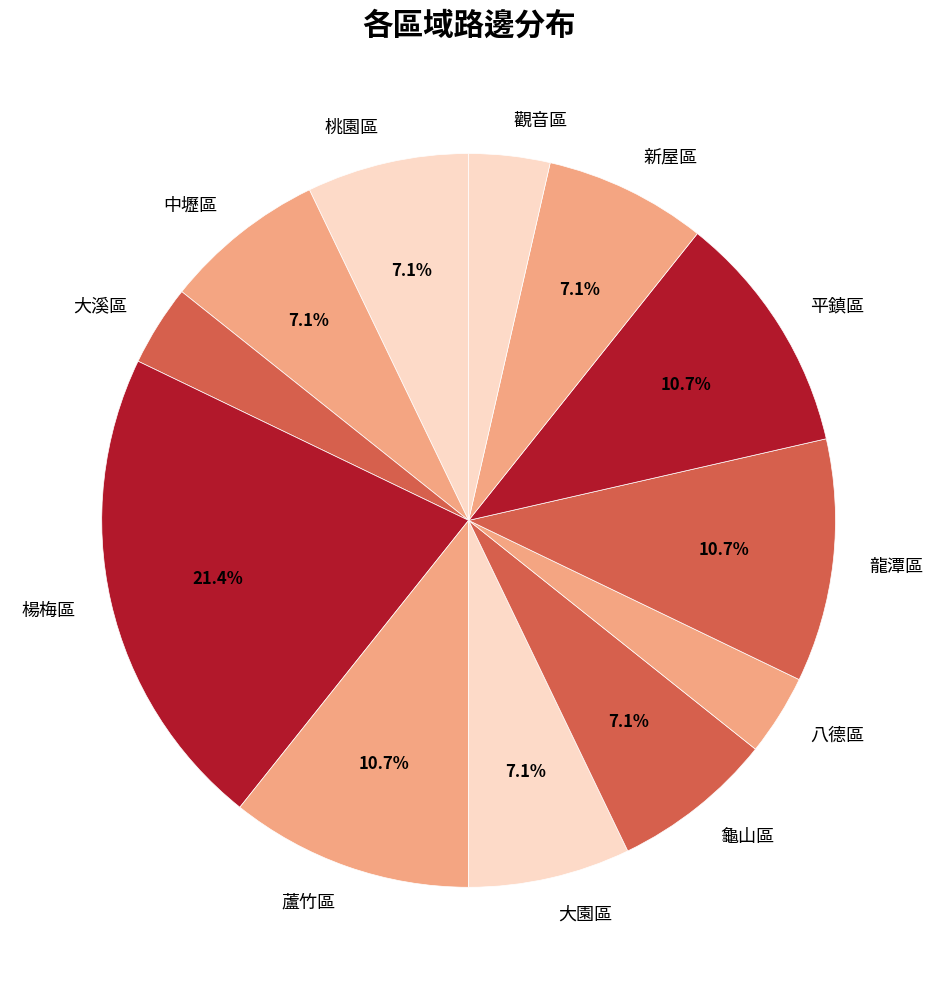

How many slices are in this pie chart?

12